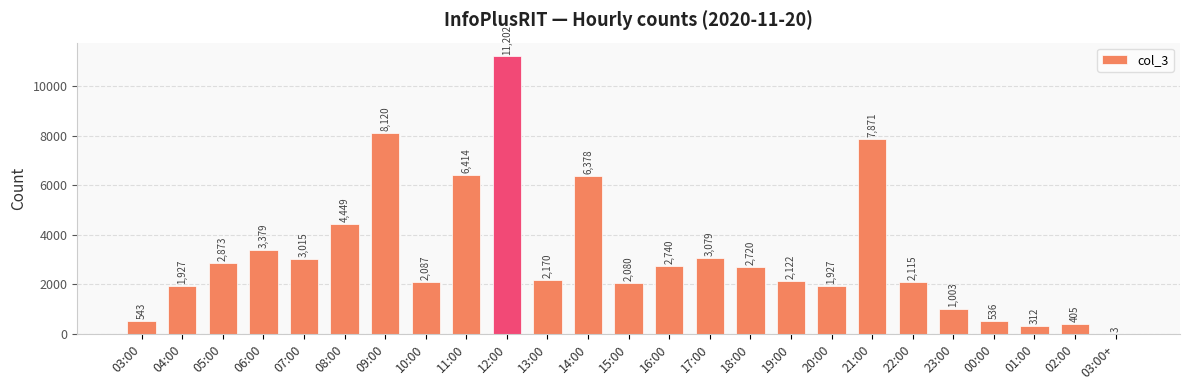

Is it true that the value at 12:00 is 11202?

True